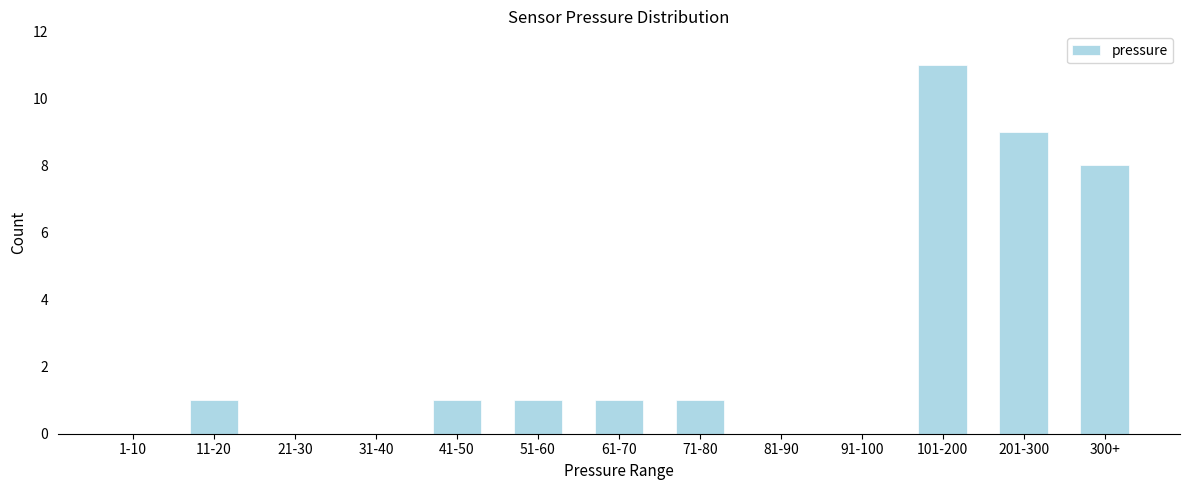

Reading left to right, extract all data points from this chart.

1-10=0	11-20=1	21-30=0	31-40=0	41-50=1	51-60=1	61-70=1	71-80=1	81-90=0	91-100=0	101-200=11	201-300=9	300+=8